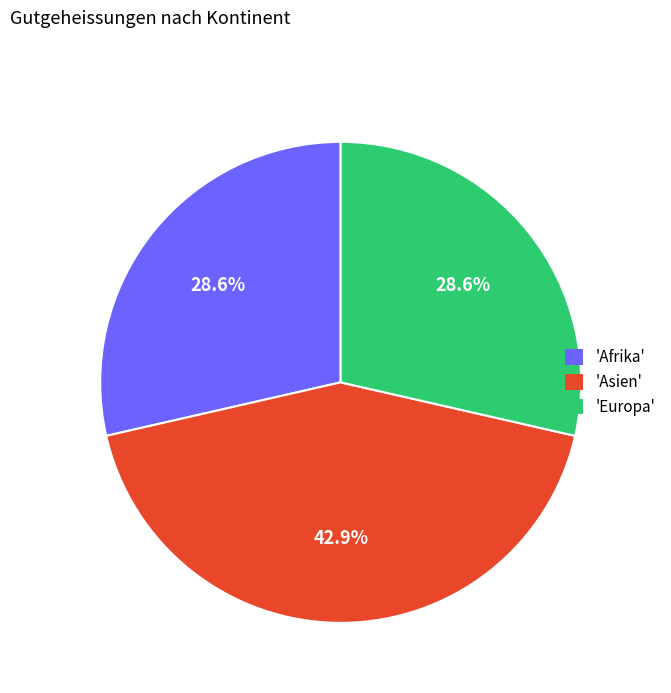

To the nearest percent, what is the average slice percentage?

33%